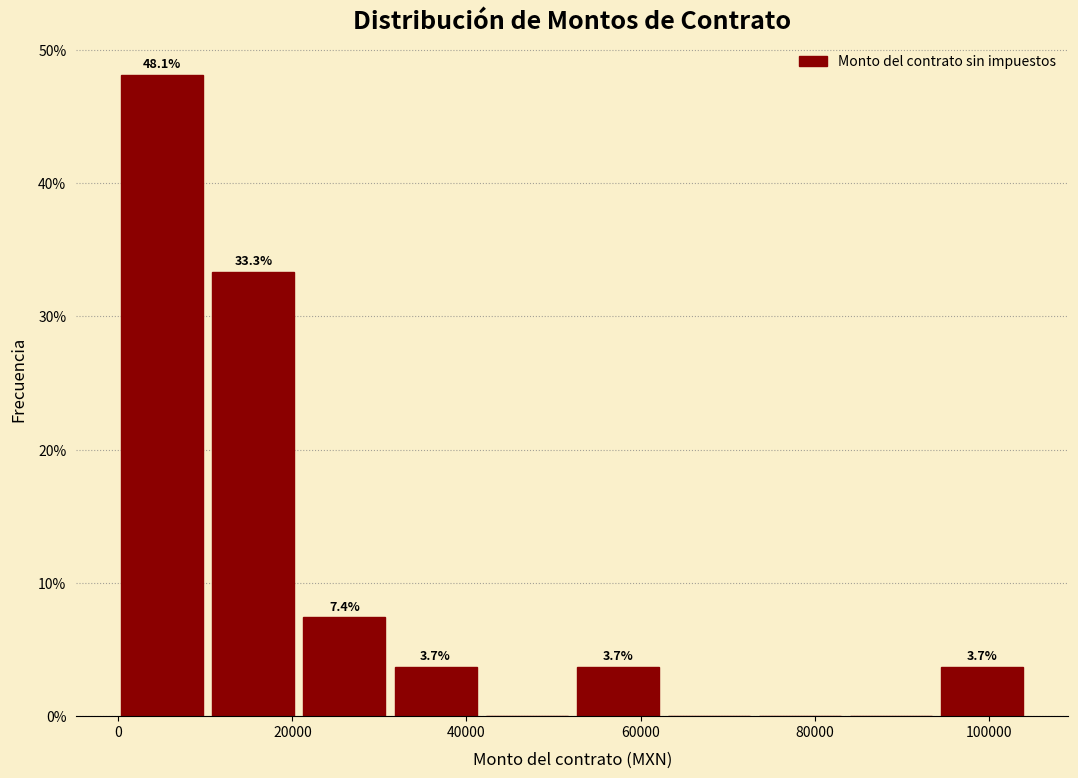

Which range on the x-axis has the tallest bar?

0 to 10000